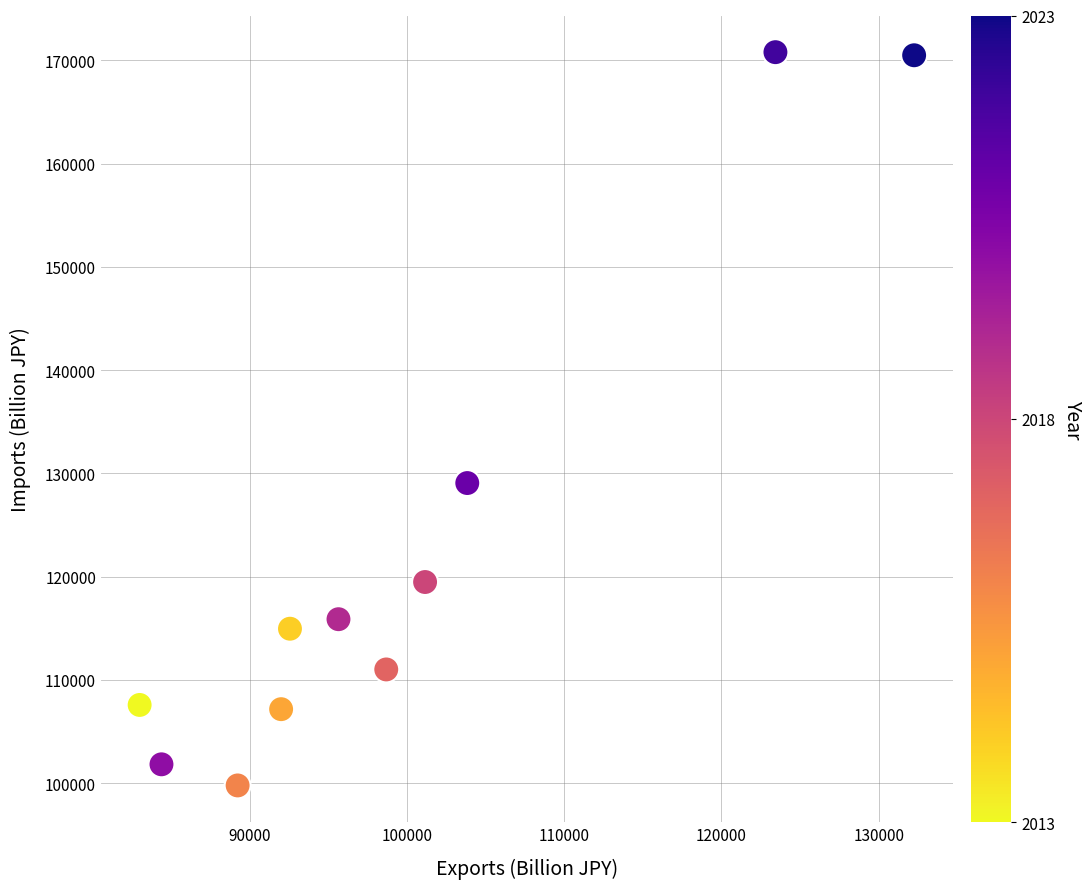

What is the range of X values (max minus min)?

49234.6